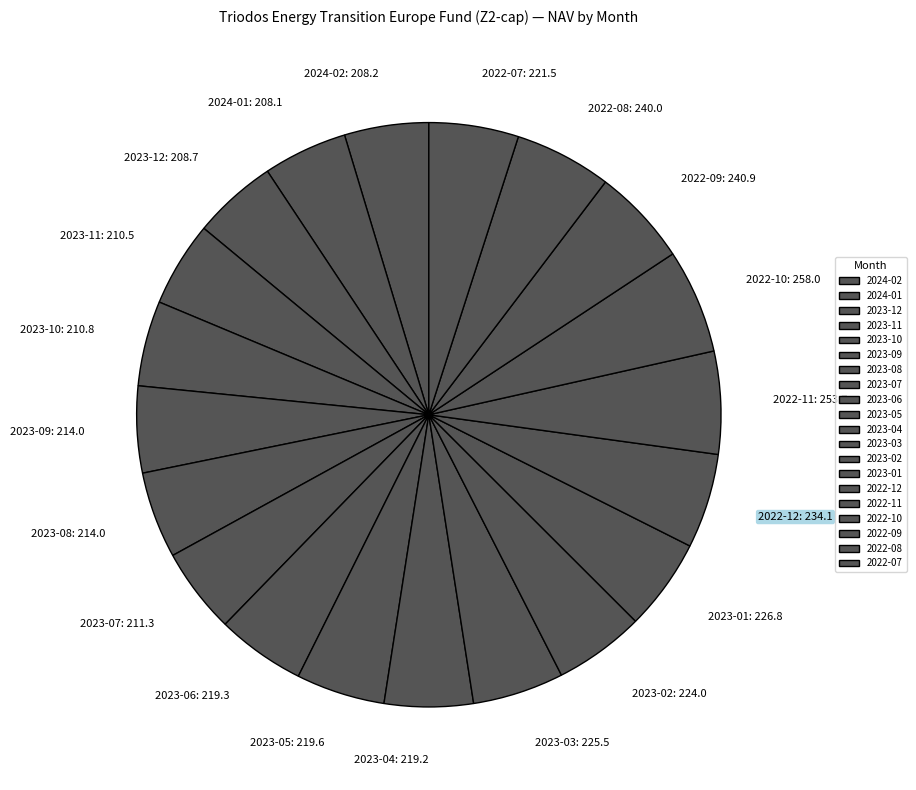

Is 2023-07 the majority of the pie?

No